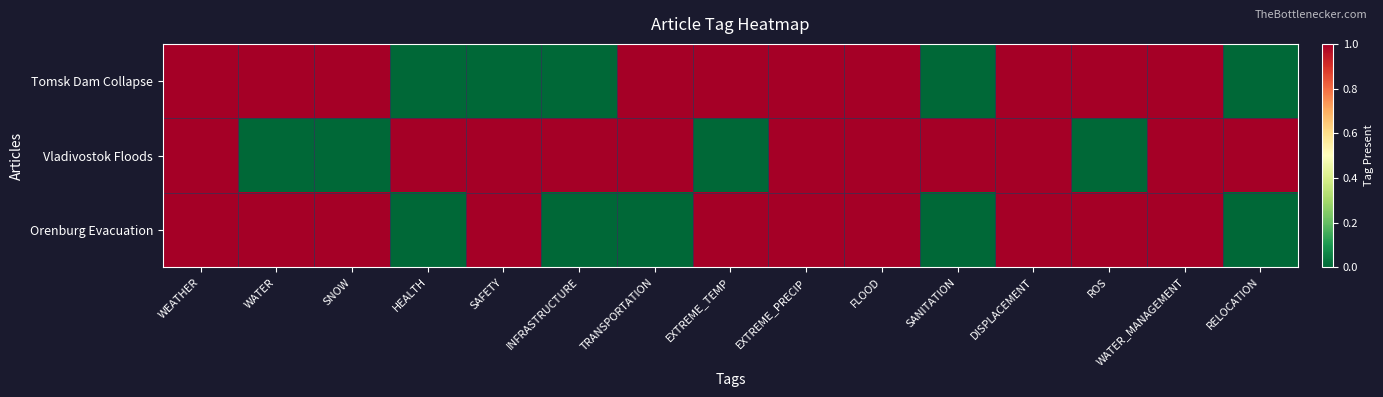

Reading left to right, extract all data points from this chart.

Tomsk Dam Collapse: WEATHER=1	WATER=1	SNOW=1	HEALTH=0	SAFETY=0	INFRASTRUCTURE=0	TRANSPORTATION=1	EXTREME_TEMP=1	EXTREME_PRECIP=1	FLOOD=1	SANITATION=0	DISPLACEMENT=1	ROS=1	WATER_MANAGEMENT=1	RELOCATION=0
Vladivostok Floods: WEATHER=1	WATER=0	SNOW=0	HEALTH=1	SAFETY=1	INFRASTRUCTURE=1	TRANSPORTATION=1	EXTREME_TEMP=0	EXTREME_PRECIP=1	FLOOD=1	SANITATION=1	DISPLACEMENT=1	ROS=0	WATER_MANAGEMENT=1	RELOCATION=1
Orenburg Evacuation: WEATHER=1	WATER=1	SNOW=1	HEALTH=0	SAFETY=1	INFRASTRUCTURE=0	TRANSPORTATION=0	EXTREME_TEMP=1	EXTREME_PRECIP=1	FLOOD=1	SANITATION=0	DISPLACEMENT=1	ROS=1	WATER_MANAGEMENT=1	RELOCATION=0